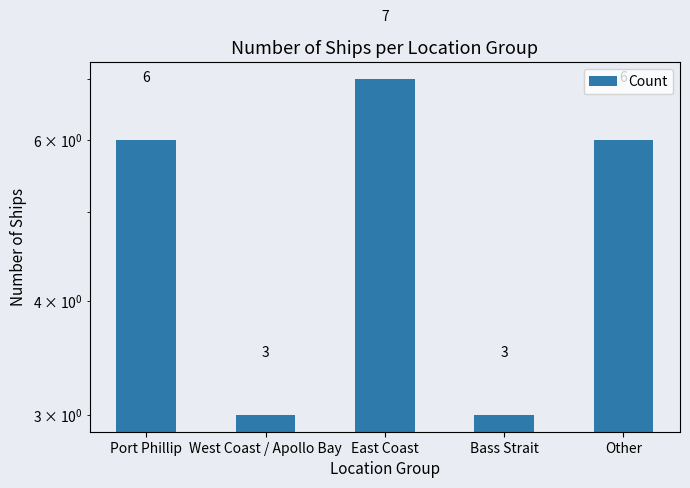

What is the maximum value shown in the chart?

7